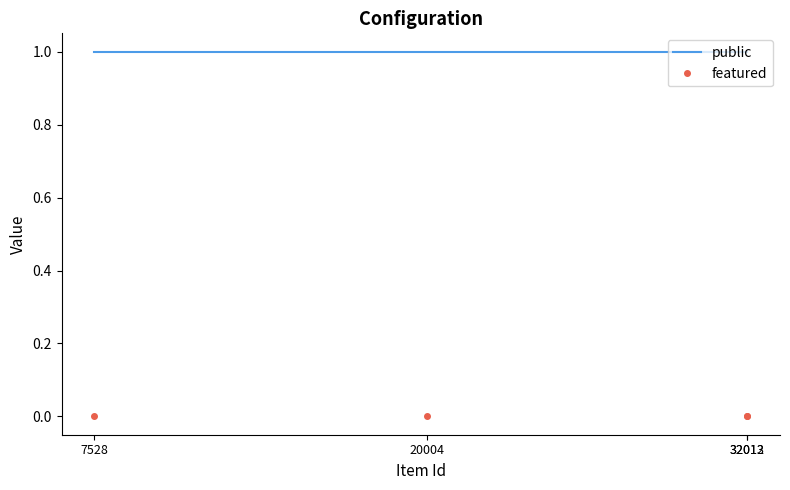

What are all the series names shown in the legend?

public, featured